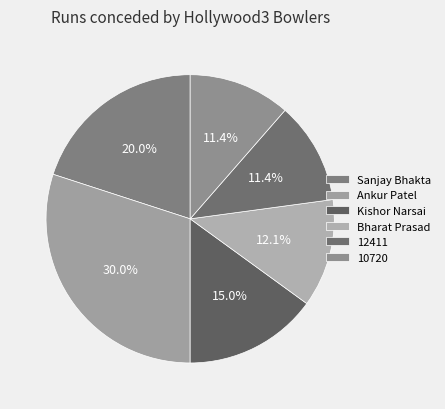

What is the largest slice in the pie chart?

Ankur Patel